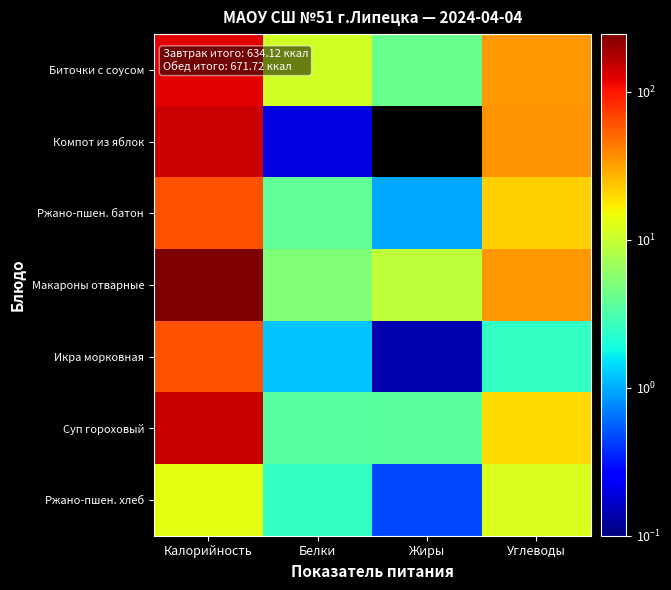

Which series has the largest total across all categories?

Макароны отварные